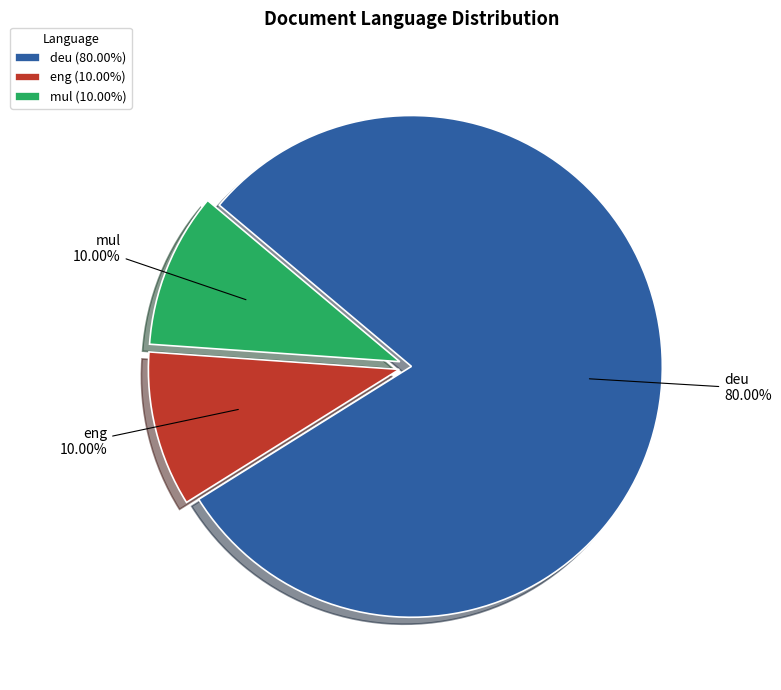

Is there any slice that represents more than half of the pie?

Yes